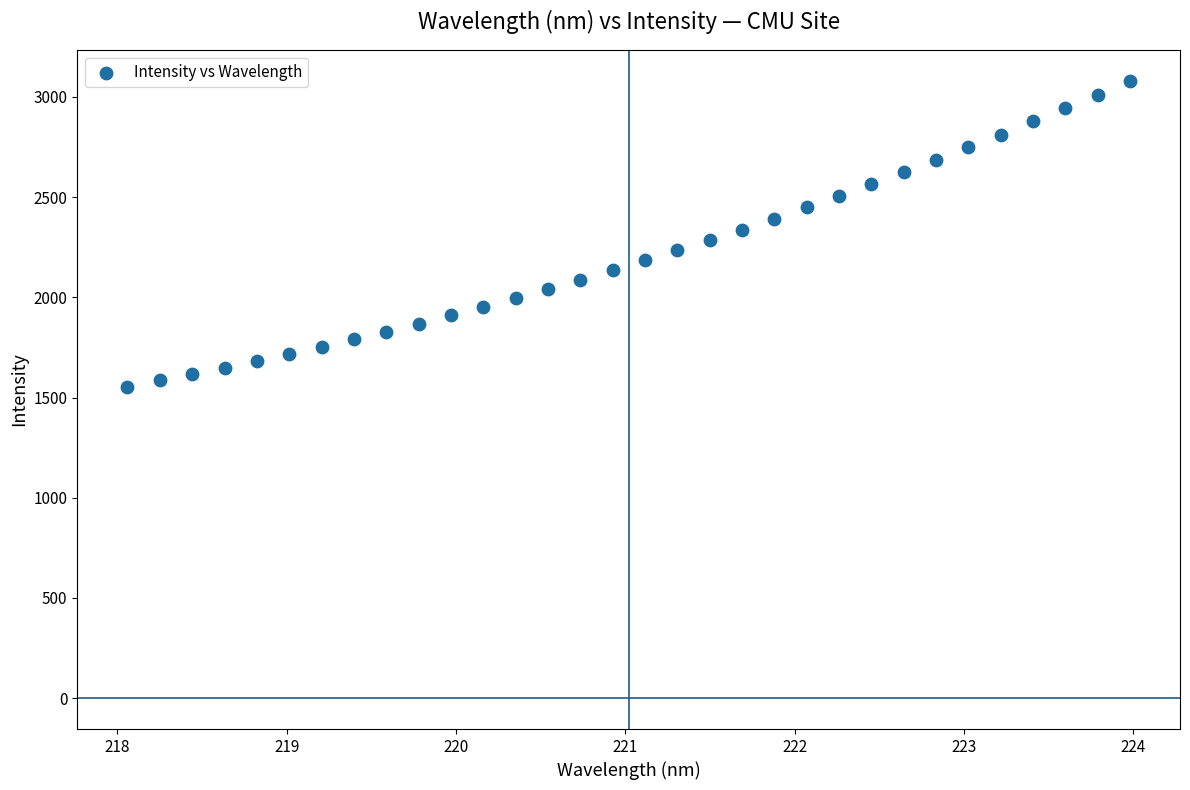

What is the range of Y values (max minus min)?

1526.3